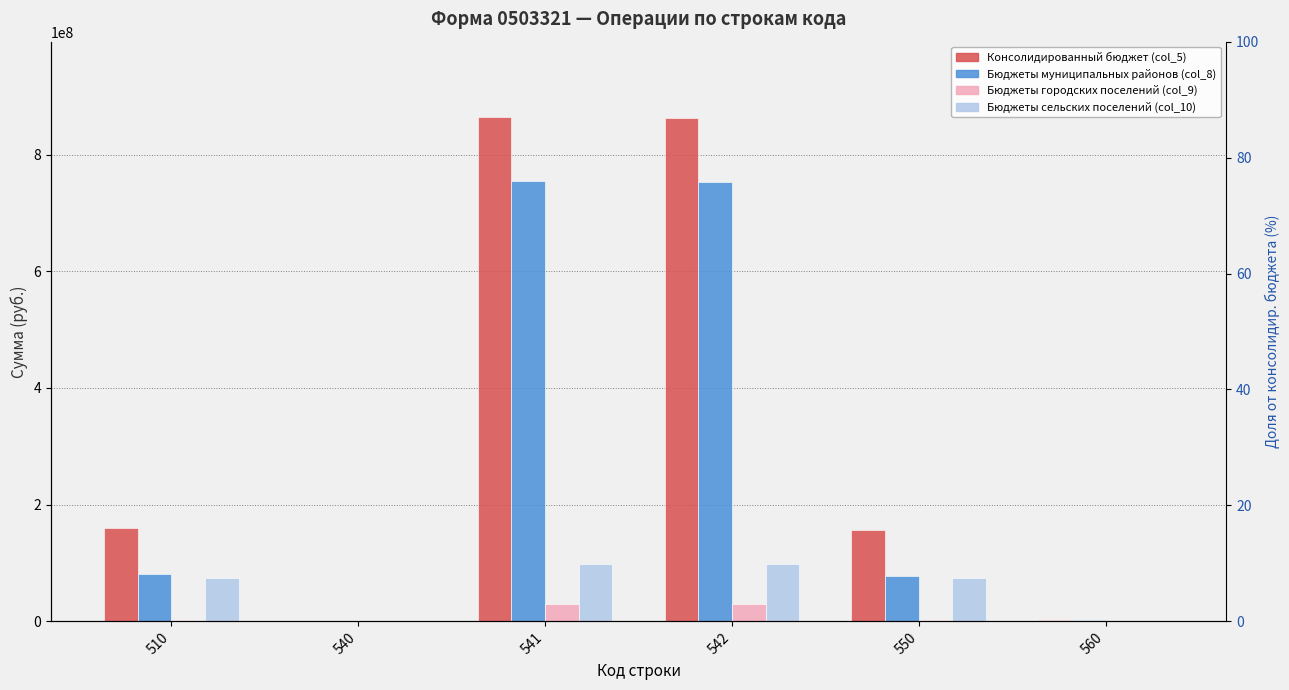

What is the average value of the Бюджеты муниципальных районов (col_8) series?

278532787.8